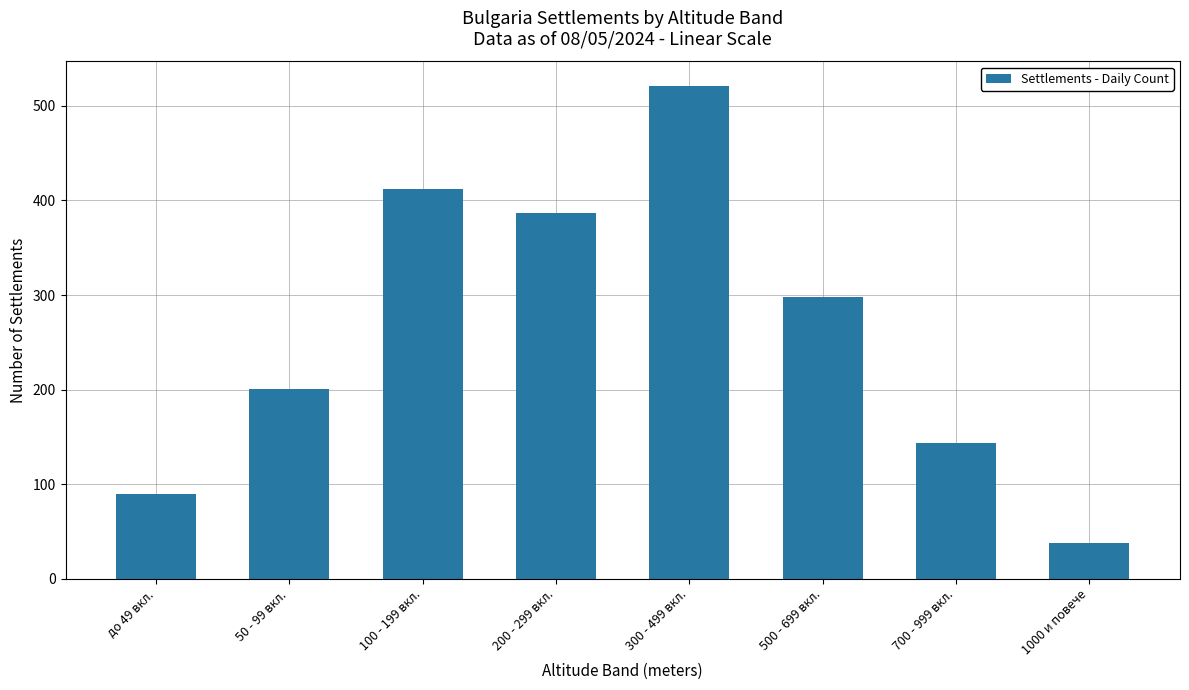

Reading left to right, transcribe all the data shown in this chart.

до 49 вкл.=89	50 - 99 вкл.=201	100 - 199 вкл.=412	200 - 299 вкл.=387	300 - 499 вкл.=521	500 - 699 вкл.=298	700 - 999 вкл.=143	1000 и повече=38